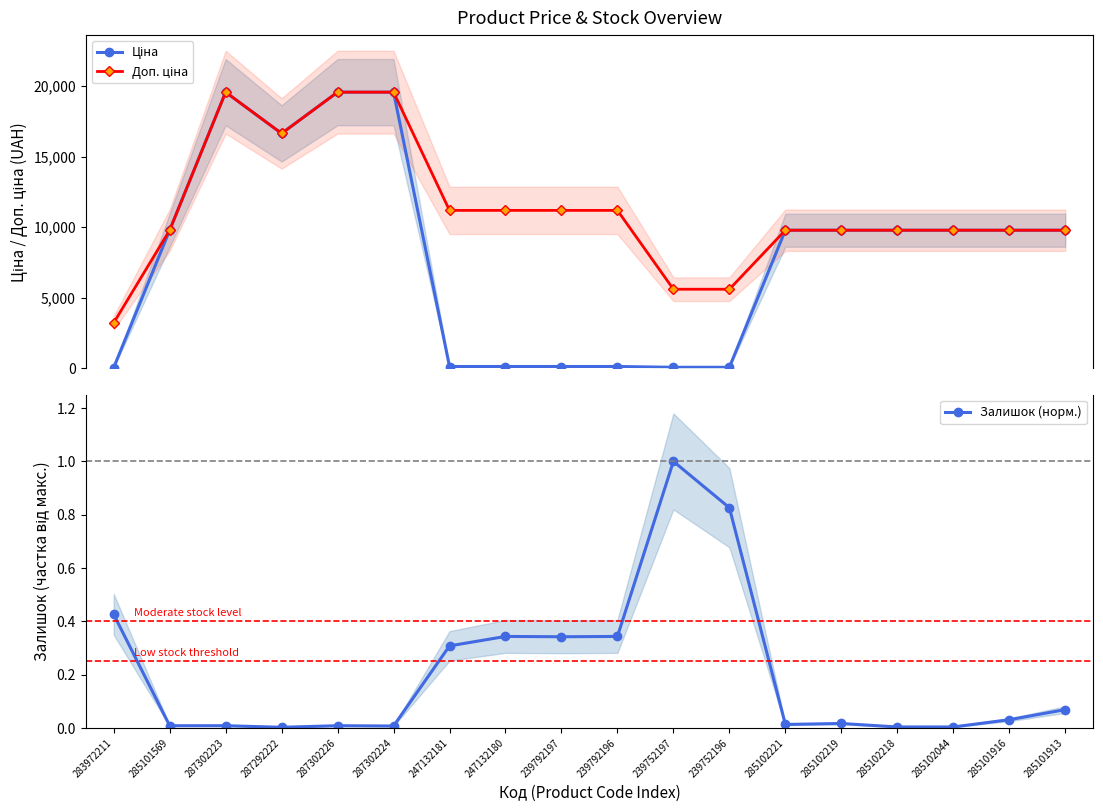

What is the label of the 8th point from the left?

247132180